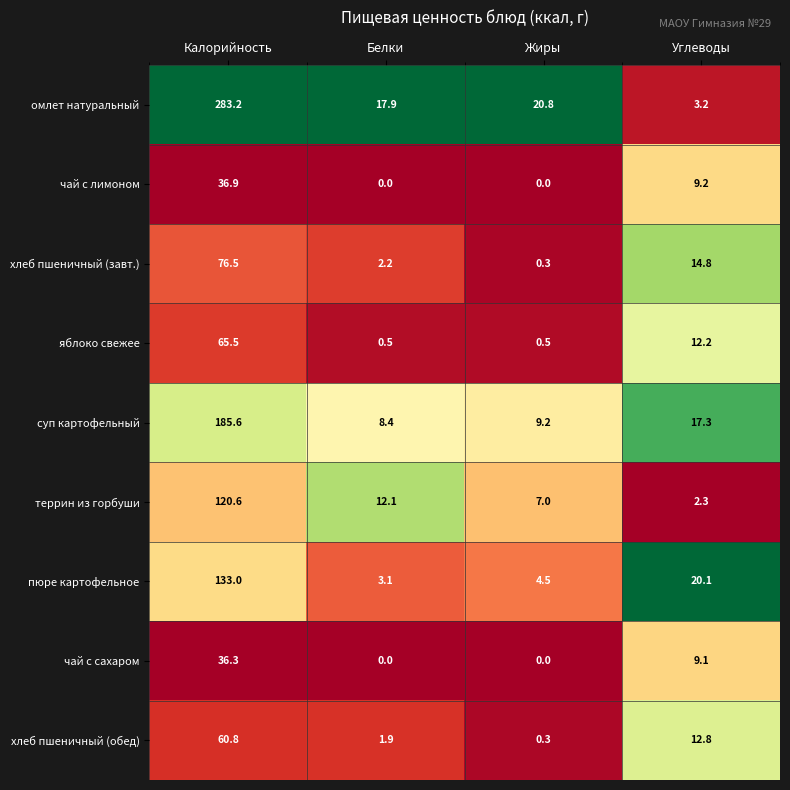

The чай с сахаром series shows 9.1 at Углеводы. True or false?

True